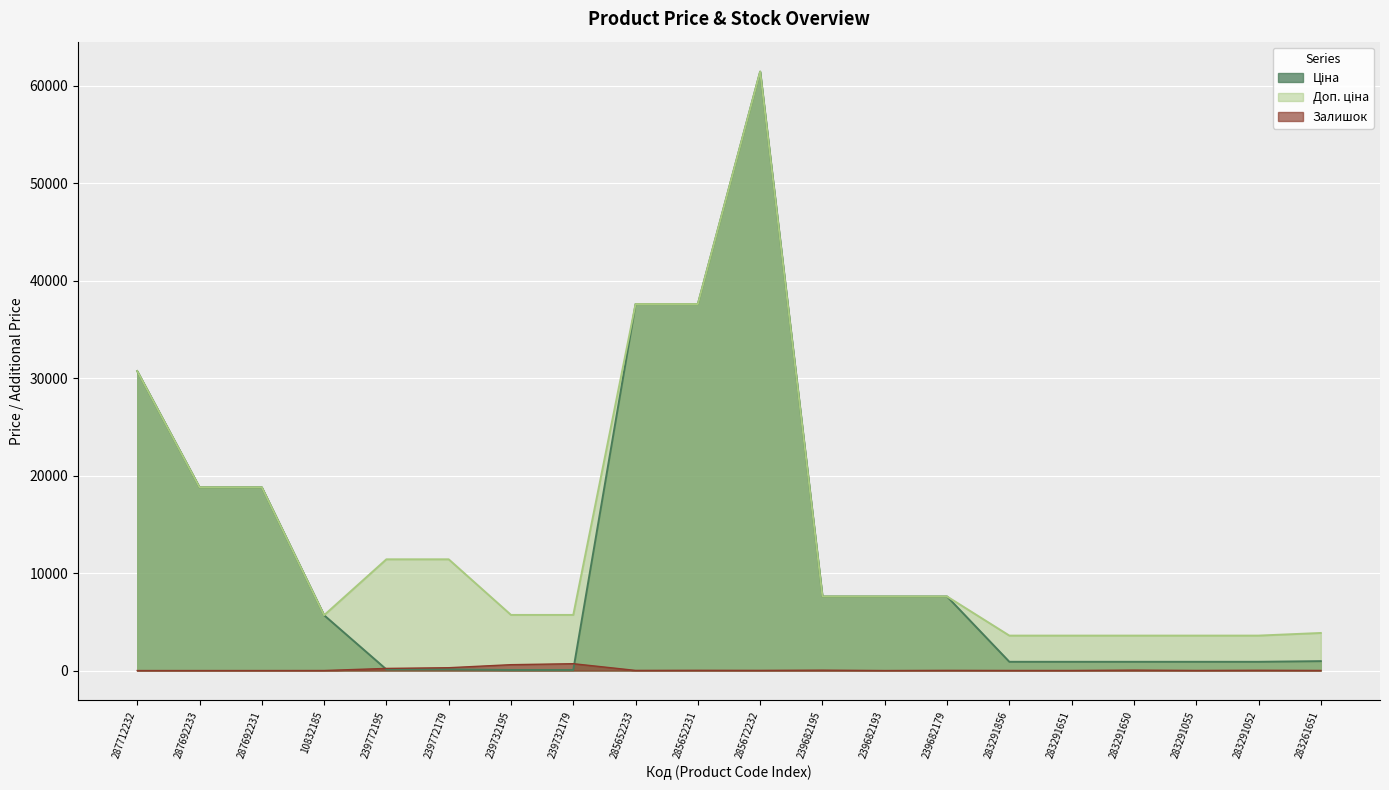

What value does the Ціна series have at 287712232?

30717.1